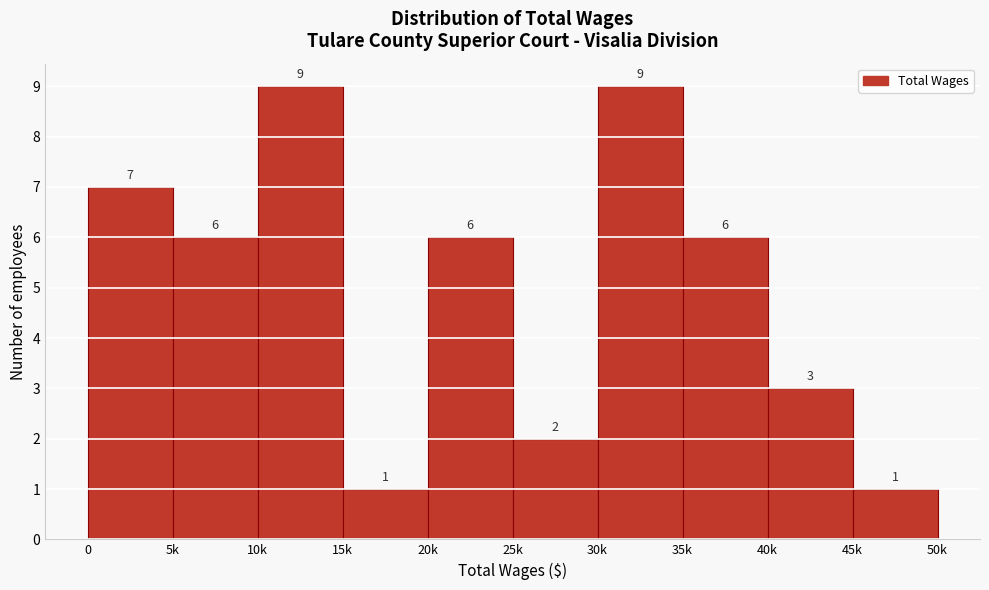

Reading left to right, extract all data points from this chart.

0=7	5k=6	10k=9	15k=1	20k=6	25k=2	30k=9	35k=6	40k=3	45k=1